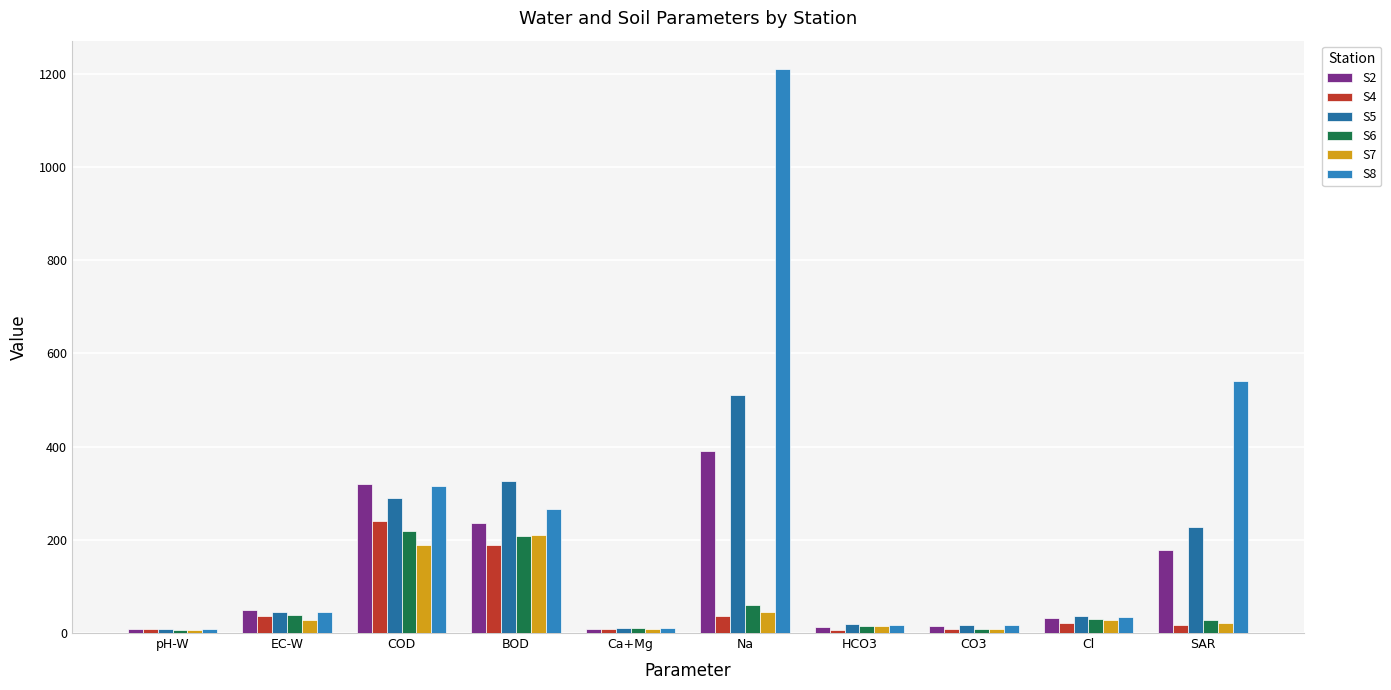

Which series has the largest range (max minus min)?

S8